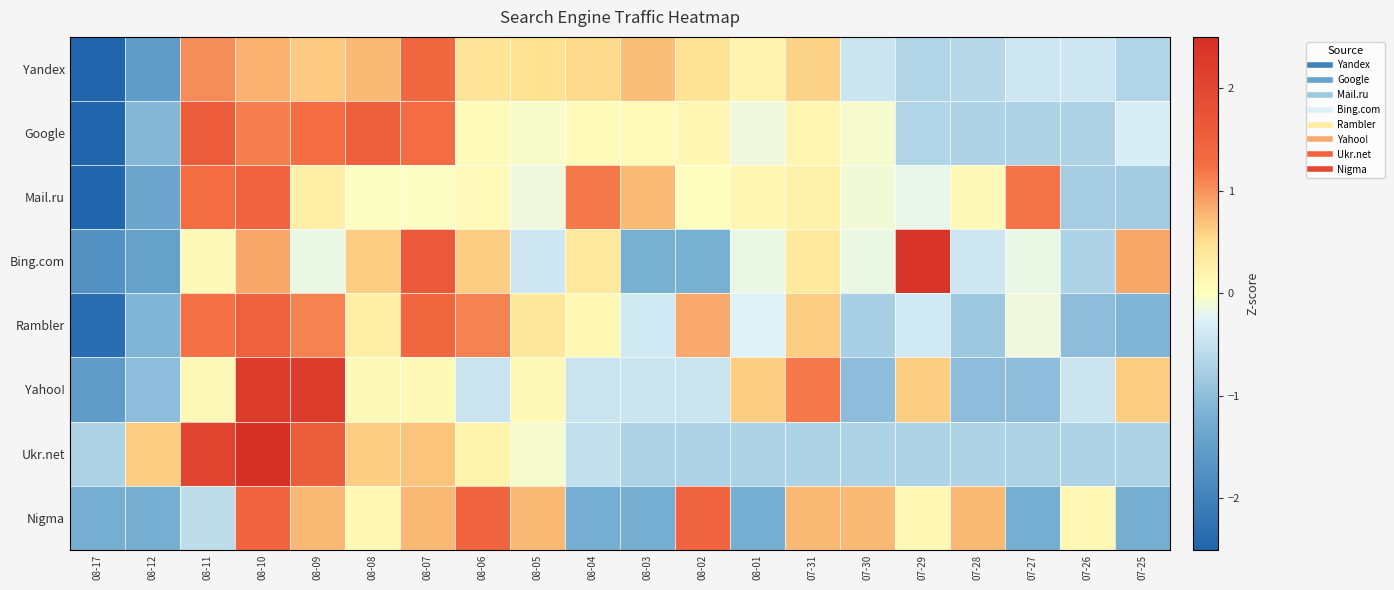

Reading right to left, list all the values displayed in this chart.

Yandex: 07-25=-0.7	07-26=-0.4	07-27=-0.4	07-28=-0.6	07-29=-0.7	07-30=-0.4	07-31=0.6	08-01=0.2	08-02=0.4	08-03=0.7	08-04=0.5	08-05=0.5	08-06=0.4	08-07=1.4	08-08=0.8	08-09=0.6	08-10=0.8	08-11=1.0	08-12=-1.5	08-17=-3.1
Google: 07-25=-0.3	07-26=-0.7	07-27=-0.7	07-28=-0.7	07-29=-0.7	07-30=-0.1	07-31=0.1	08-01=-0.1	08-02=0.1	08-03=0.1	08-04=0.1	08-05=-0.1	08-06=0.1	08-07=1.3	08-08=1.5	08-09=1.2	08-10=1.1	08-11=1.6	08-12=-1.1	08-17=-2.8
Mail.ru: 07-25=-0.8	07-26=-0.8	07-27=1.2	07-28=0.1	07-29=-0.2	07-30=-0.1	07-31=0.2	08-01=0.1	08-02=0.0	08-03=0.7	08-04=1.2	08-05=-0.1	08-06=0.0	08-07=-0.0	08-08=-0.0	08-09=0.3	08-10=1.4	08-11=1.3	08-12=-1.4	08-17=-3.1
Bing.com: 07-25=0.9	07-26=-0.7	07-27=-0.2	07-28=-0.4	07-29=2.4	07-30=-0.2	07-31=0.3	08-01=-0.2	08-02=-1.2	08-03=-1.2	08-04=0.3	08-05=-0.4	08-06=0.6	08-07=1.6	08-08=0.6	08-09=-0.2	08-10=0.9	08-11=0.1	08-12=-1.5	08-17=-1.7
Rambler: 07-25=-1.1	07-26=-1.0	07-27=-0.1	07-28=-0.9	07-29=-0.4	07-30=-0.8	07-31=0.6	08-01=-0.3	08-02=0.9	08-03=-0.4	08-04=0.1	08-05=0.4	08-06=1.1	08-07=1.3	08-08=0.2	08-09=1.1	08-10=1.5	08-11=1.2	08-12=-1.1	08-17=-2.4
Yahoo!: 07-25=0.6	07-26=-0.5	07-27=-1.0	07-28=-1.0	07-29=0.6	07-30=-1.0	07-31=1.2	08-01=0.6	08-02=-0.5	08-03=-0.5	08-04=-0.5	08-05=0.1	08-06=-0.5	08-07=0.1	08-08=0.1	08-09=2.2	08-10=2.2	08-11=0.1	08-12=-1.0	08-17=-1.5
Ukr.net: 07-25=-0.7	07-26=-0.7	07-27=-0.7	07-28=-0.7	07-29=-0.7	07-30=-0.7	07-31=-0.7	08-01=-0.7	08-02=-0.7	08-03=-0.7	08-04=-0.5	08-05=-0.1	08-06=0.2	08-07=0.7	08-08=0.6	08-09=1.6	08-10=2.6	08-11=2.1	08-12=0.6	08-17=-0.7
Nigma: 07-25=-1.2	07-26=0.1	07-27=-1.2	07-28=0.8	07-29=0.1	07-30=0.8	07-31=0.8	08-01=-1.2	08-02=1.4	08-03=-1.2	08-04=-1.2	08-05=0.8	08-06=1.4	08-07=0.8	08-08=0.1	08-09=0.8	08-10=1.4	08-11=-0.6	08-12=-1.2	08-17=-1.2